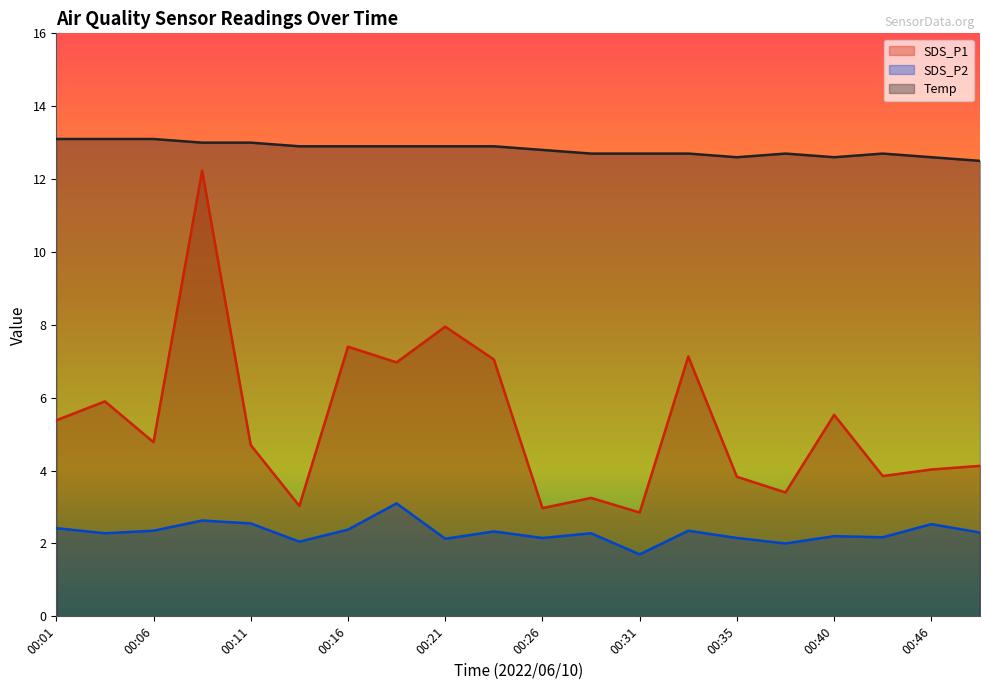

What is the spread (max minus min) of values at 00:28?

10.4